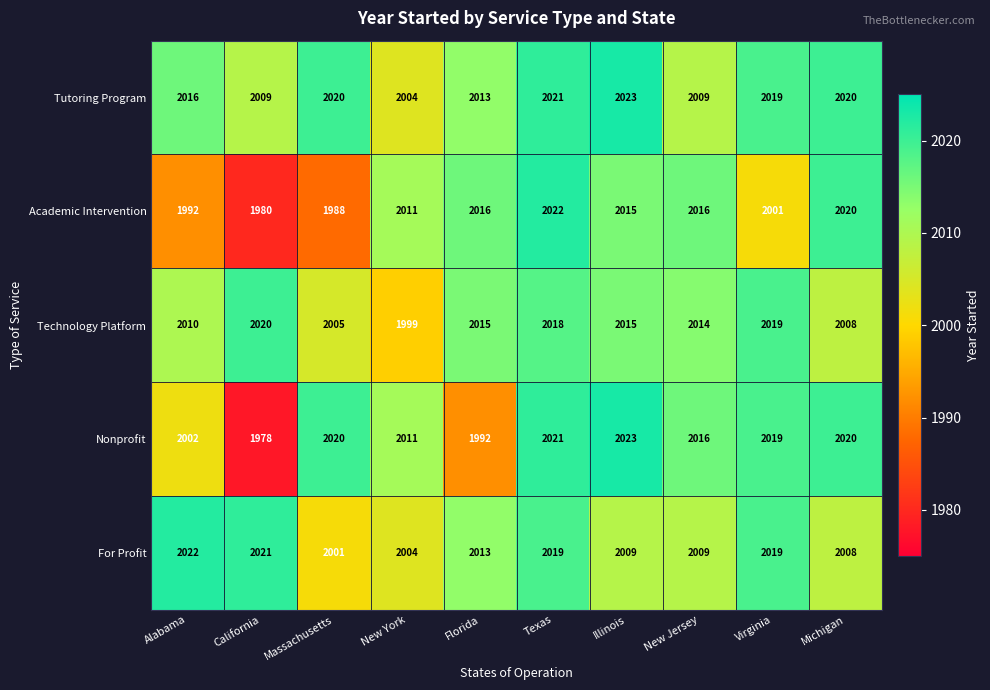

Which series has the largest range (max minus min)?

Nonprofit